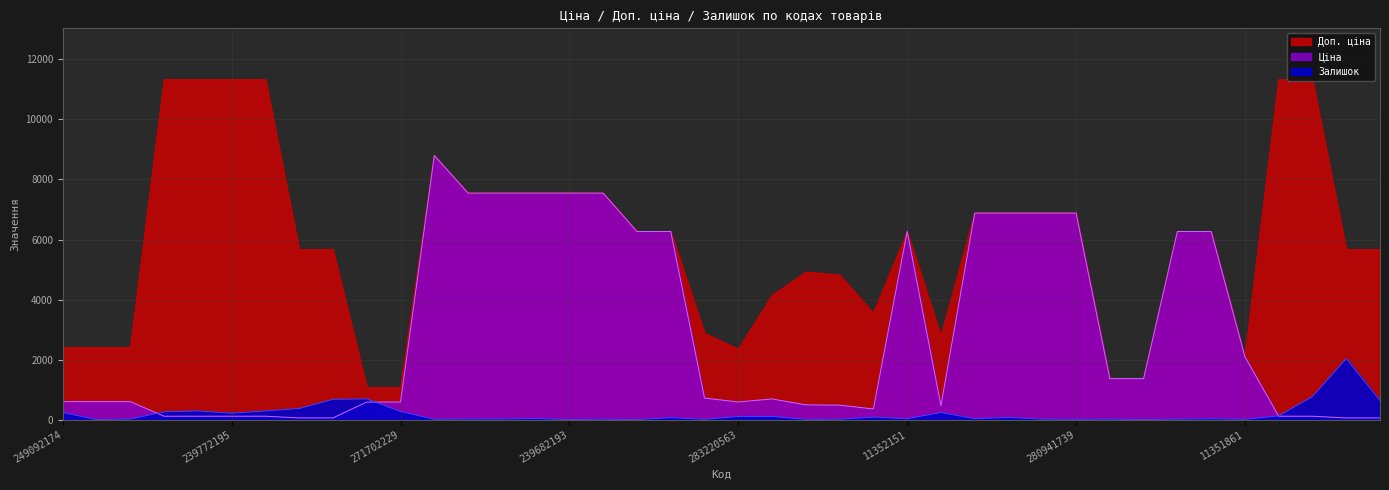

What is the minimum value for Доп. ціна?

1074.5